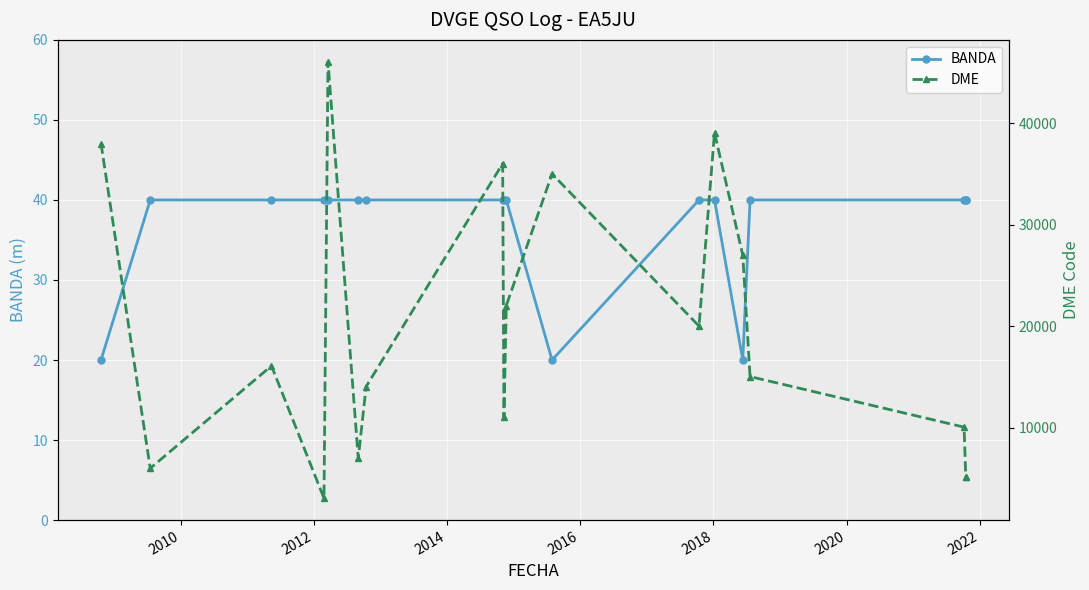

At which category does DME reach its first local peak?

2012